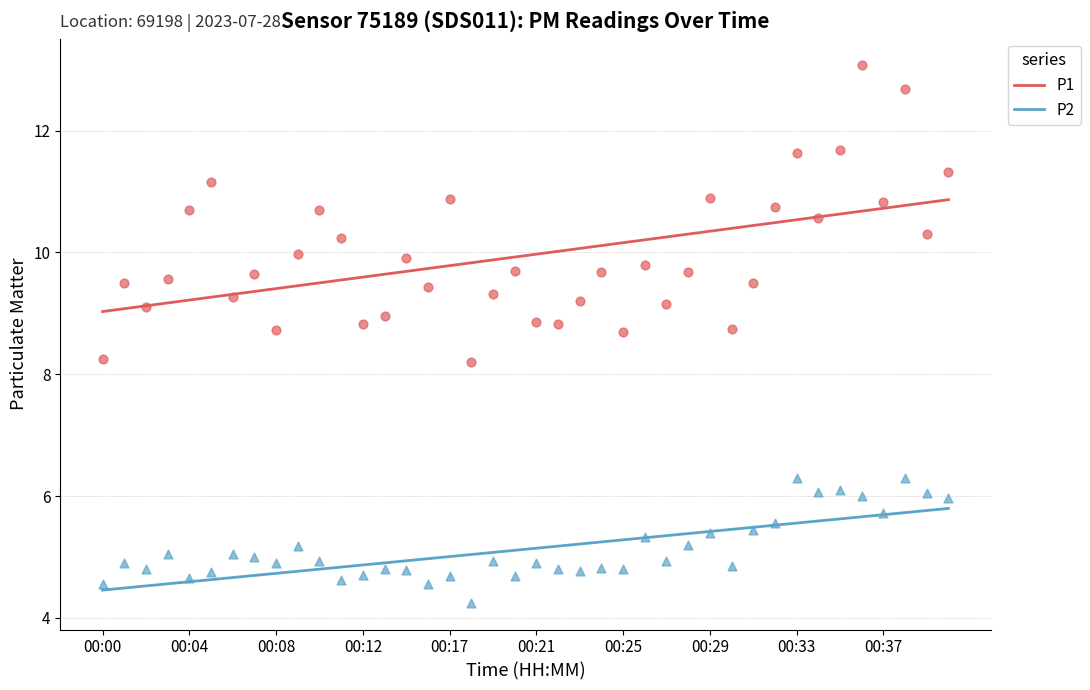

What are all the series names shown in the legend?

P1, P2